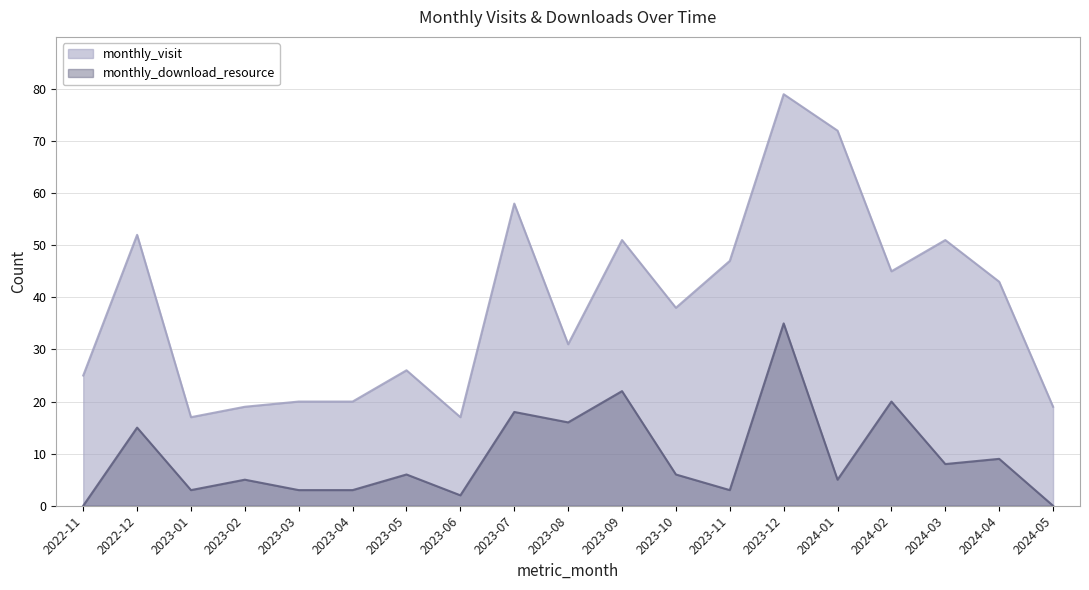

True or false: monthly_visit and monthly_download_resource cross at least once.

False